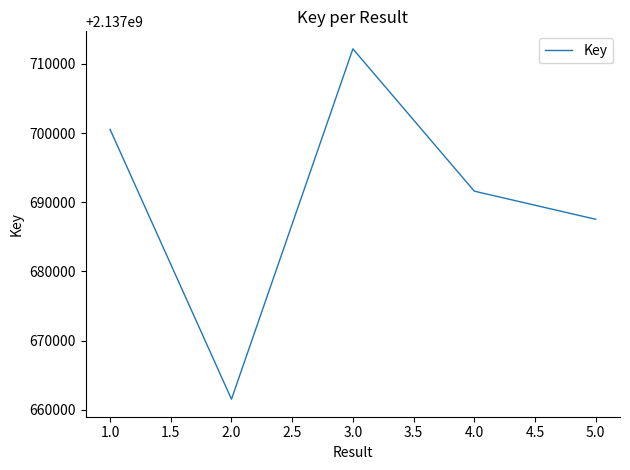

What is the sum of all values?

10688453372